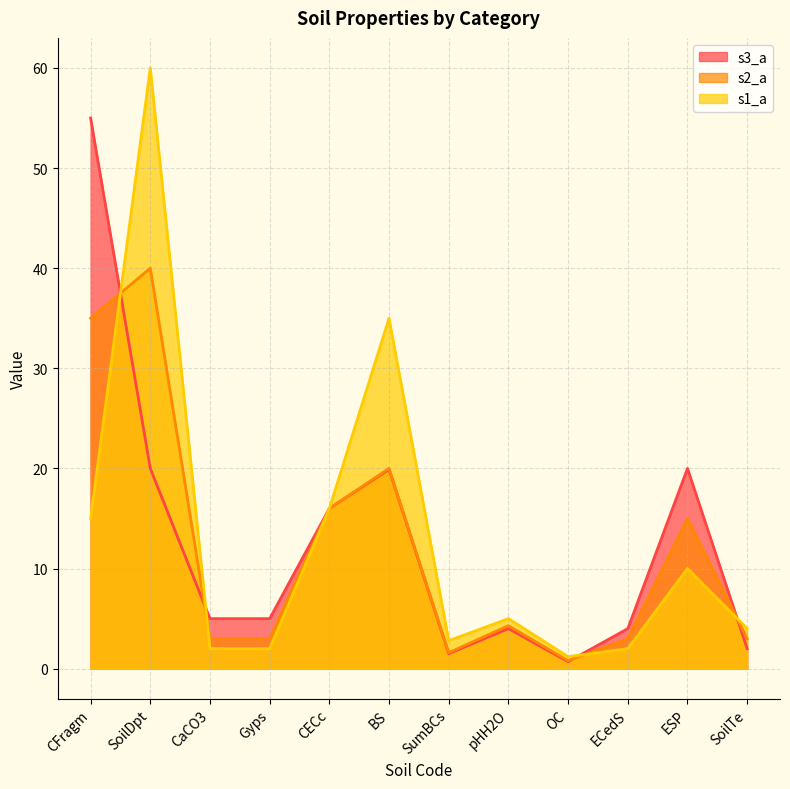

What is the difference between the highest and lowest values at BS?

15.1